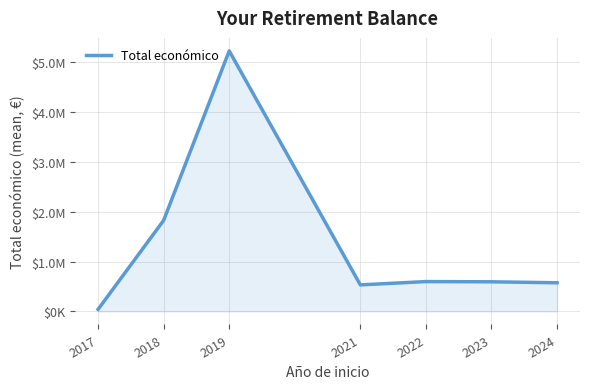

Does the chart have visible grid lines?

Yes